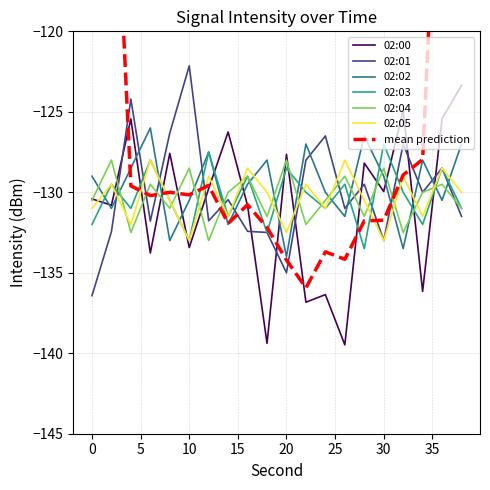

Where does the 02:01 series first go above -130?

4